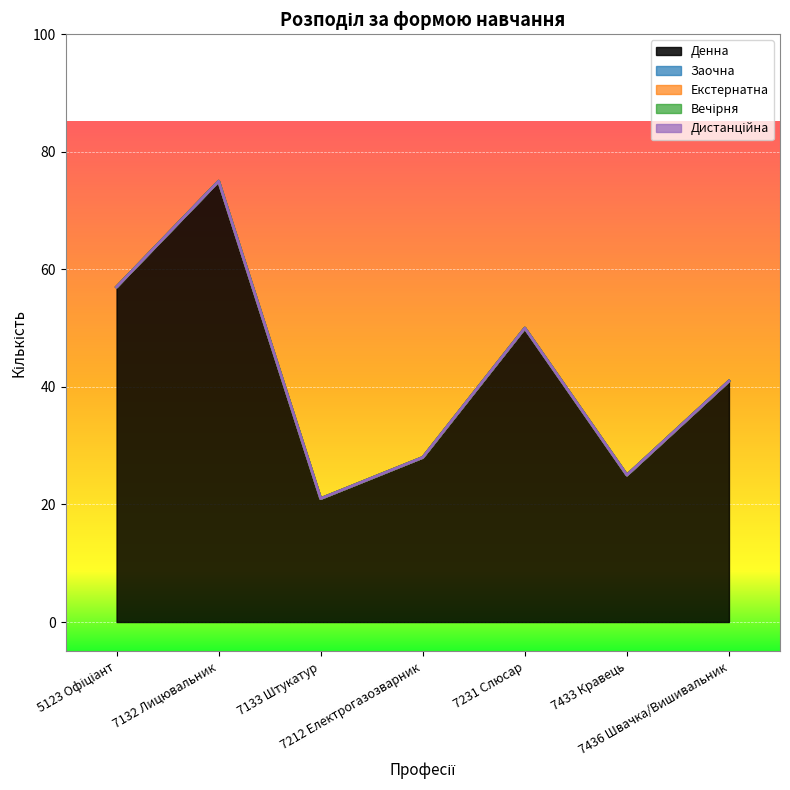

In Денна, how many points are higher than both neighbors (excluding endpoints)?

2